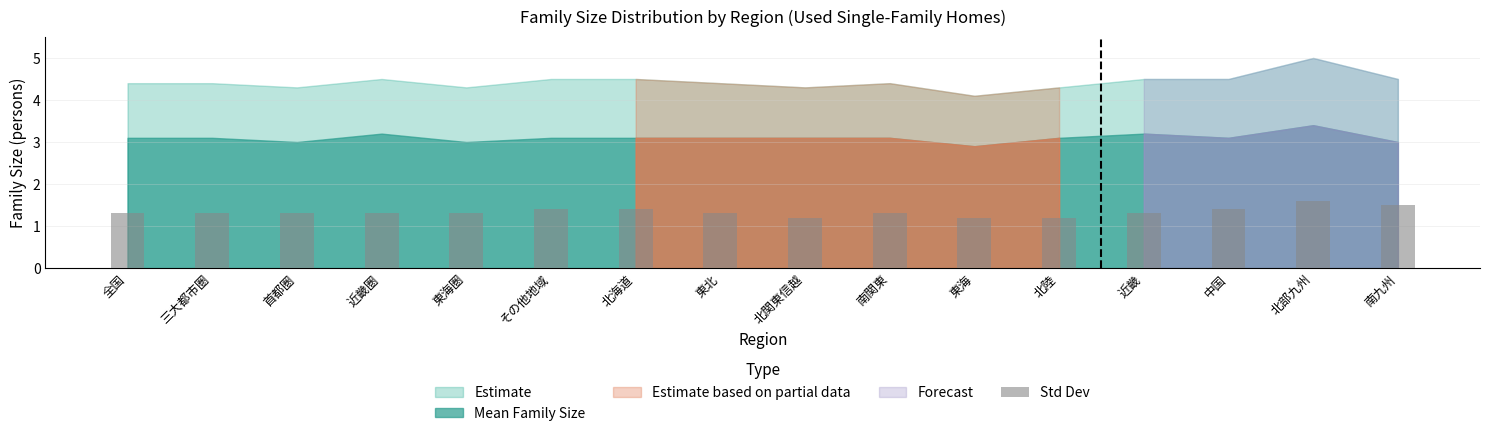

The value at 全国 is 1.3. True or false?

True